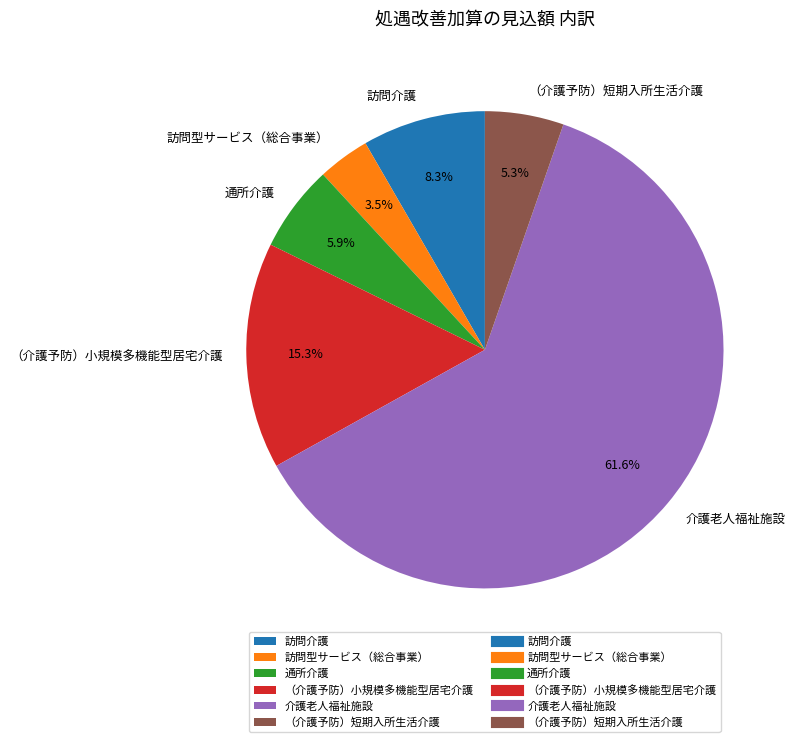

Is it true that 介護老人福祉施設 is 54% of the pie?

False